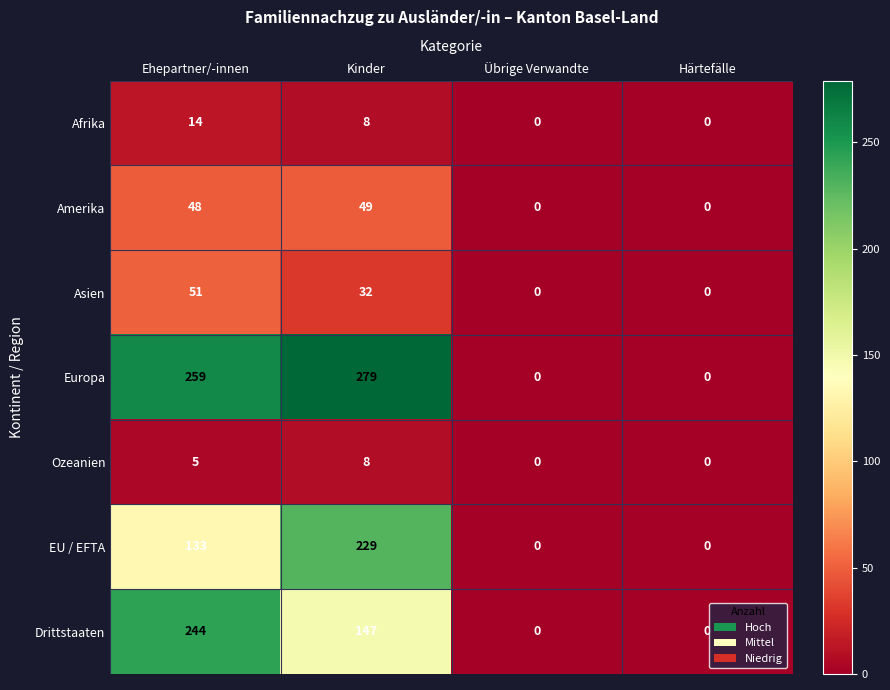

What is the difference between the Afrika values at Ehepartner/-innen and Härtefälle?

14